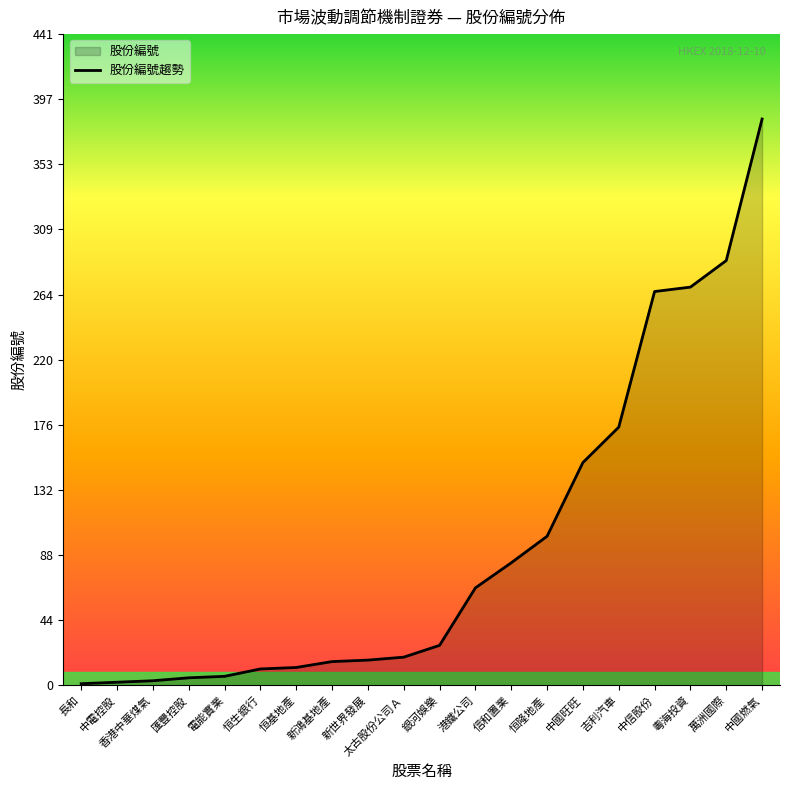

Which label corresponds to the largest value in the chart?

中國燃氣